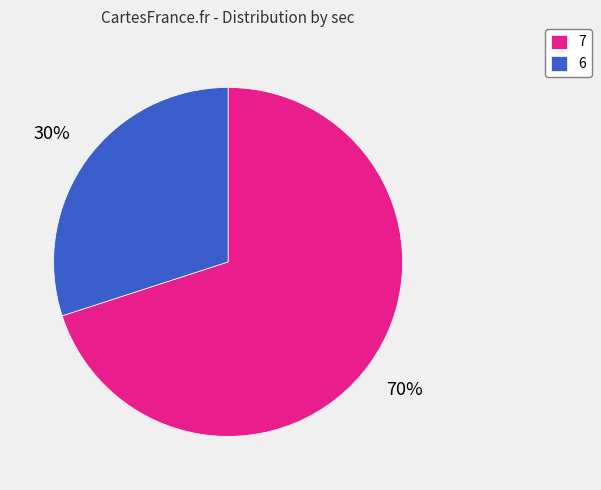

The 6 slice represents 21% of the pie. True or false?

False